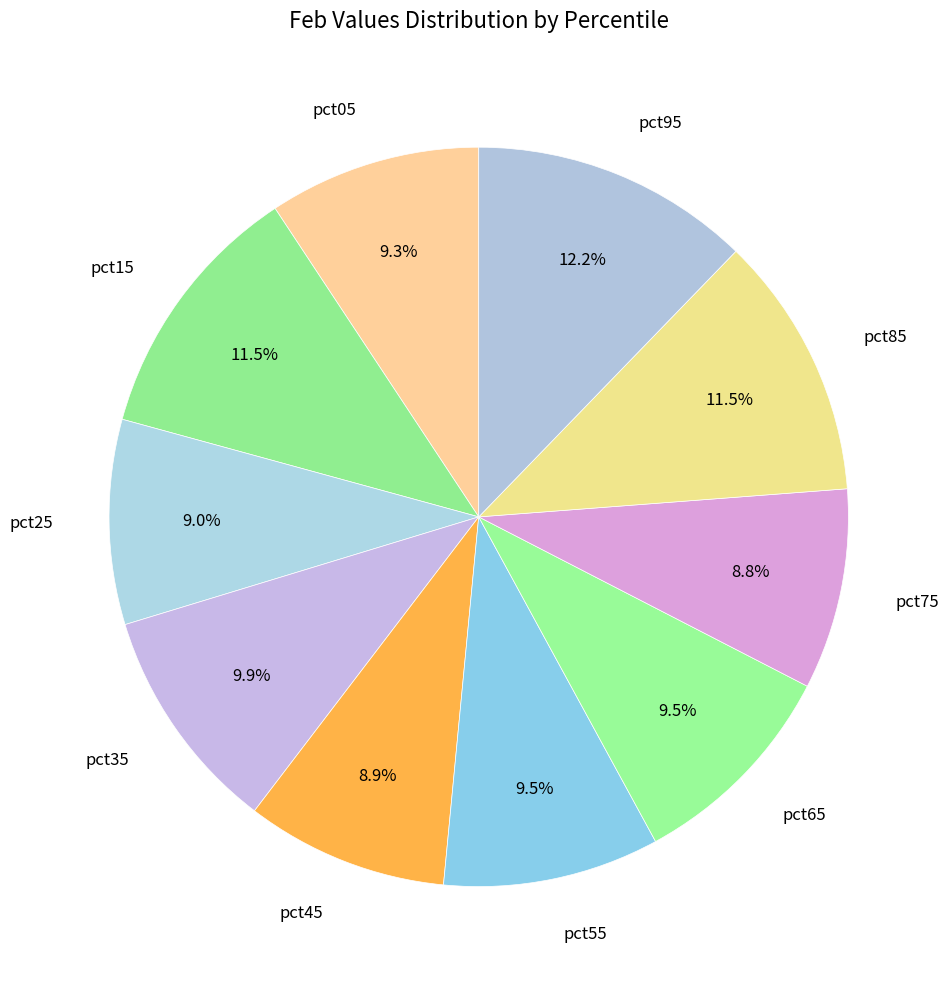

Is there any slice that represents more than half of the pie?

No